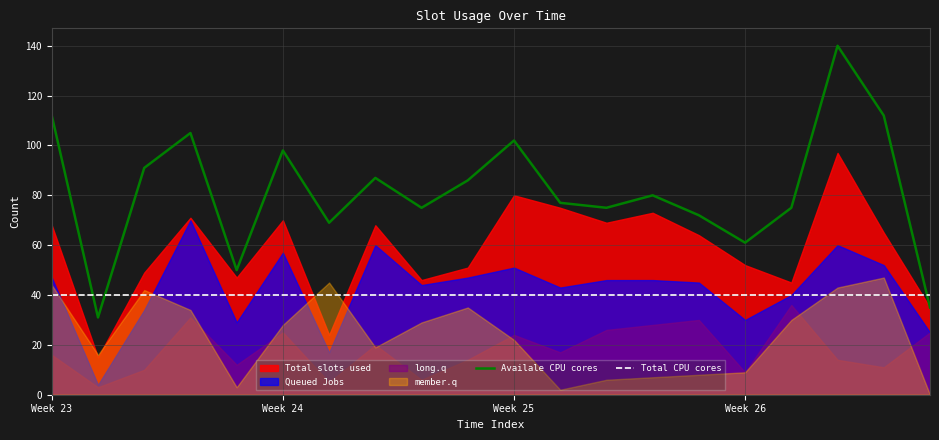

True or false: Availale CPU cores has a value of 76.5 at Week 23.

False